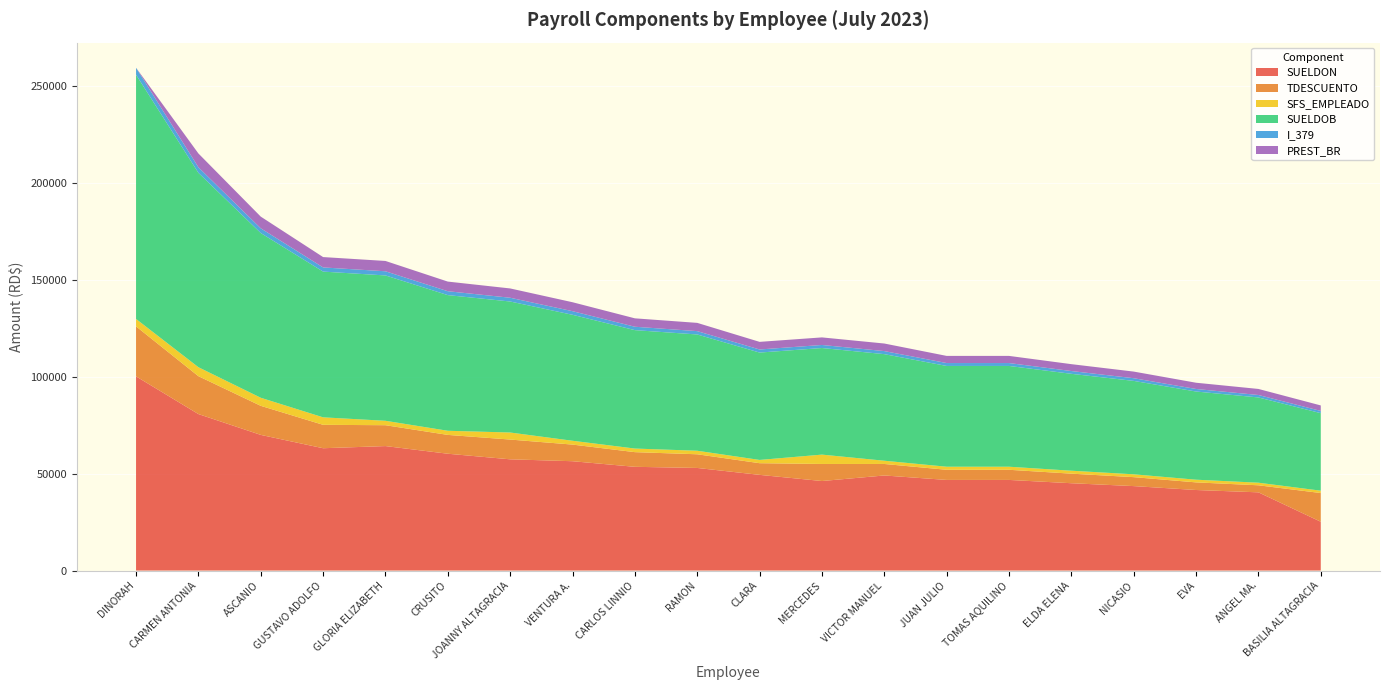

Reading right to left, extract all data points from this chart.

SUELDON: BASILIA ALTAGRACIA=25186.3	ANGEL MA.=40363.2	EVA=41567.1	NICASIO=43580.1	ELDA ELENA=45066.0	TOMAS AQUILINO=46765.5	JUAN JULIO=46765.5	VICTOR MANUEL=49064.8	MERCEDES=46197.8	CLARA=49379.8	RAMON=52942.3	CARLOS LINNIO=53531.3	VENTURA A.=56420.6	JOANNY ALTAGRACIA=57401.1	CRUSITO=60284.2	GLORIA ELIZABETH=64233.2	GUSTAVO ADOLFO=63121.7	ASCANIO=70005.9	CARMEN ANTONIA=80749.1	DINORAH=100207.1
TDESCUENTO: BASILIA ALTAGRACIA=14813.6	ANGEL MA.=3631.5	EVA=3932.9	NICASIO=4619.9	ELDA ELENA=4934.0	TOMAS AQUILINO=5234.5	JUAN JULIO=5234.5	VICTOR MANUEL=5935.2	MERCEDES=8802.2	CLARA=6020.2	RAMON=7057.6	CARLOS LINNIO=7568.7	VENTURA A.=8579.5	JOANNY ALTAGRACIA=10198.9	CRUSITO=9715.9	GLORIA ELIZABETH=10766.9	GUSTAVO ADOLFO=12078.3	ASCANIO=14994.0	CARMEN ANTONIA=19550.9	DINORAH=25792.9
SFS_EMPLEADO: BASILIA ALTAGRACIA=1216.0	ANGEL MA.=1337.4	EVA=1383.2	NICASIO=1465.3	ELDA ELENA=1520.0	TOMAS AQUILINO=1580.8	JUAN JULIO=1580.8	VICTOR MANUEL=1672.0	MERCEDES=4826.9	CLARA=1684.2	RAMON=1824.0	CARLOS LINNIO=1857.4	VENTURA A.=1976.0	JOANNY ALTAGRACIA=3632.5	CRUSITO=2128.0	GLORIA ELIZABETH=2280.0	GUSTAVO ADOLFO=3863.5	ASCANIO=4161.4	CARMEN ANTONIA=4626.6	DINORAH=3830.4
SUELDOB: BASILIA ALTAGRACIA=40000.0	ANGEL MA.=43994.8	EVA=45500.0	NICASIO=48200.0	ELDA ELENA=50000.0	TOMAS AQUILINO=52000.0	JUAN JULIO=52000.0	VICTOR MANUEL=55000.0	MERCEDES=55000.0	CLARA=55400.0	RAMON=60000.0	CARLOS LINNIO=61100.0	VENTURA A.=65000.0	JOANNY ALTAGRACIA=67600.0	CRUSITO=70000.0	GLORIA ELIZABETH=75000.0	GUSTAVO ADOLFO=75200.0	ASCANIO=85000.0	CARMEN ANTONIA=100300.0	DINORAH=126000.0
I_379: BASILIA ALTAGRACIA=1148.0	ANGEL MA.=1262.7	EVA=1305.8	NICASIO=1383.3	ELDA ELENA=1435.0	TOMAS AQUILINO=1492.4	JUAN JULIO=1492.4	VICTOR MANUEL=1578.5	MERCEDES=1578.5	CLARA=1590.0	RAMON=1722.0	CARLOS LINNIO=1753.6	VENTURA A.=1865.5	JOANNY ALTAGRACIA=1940.1	CRUSITO=2009.0	GLORIA ELIZABETH=2152.5	GUSTAVO ADOLFO=2158.2	ASCANIO=2439.5	CARMEN ANTONIA=2878.6	DINORAH=3616.2
PREST_BR: BASILIA ALTAGRACIA=2840.0	ANGEL MA.=3123.6	EVA=3230.5	NICASIO=3422.2	ELDA ELENA=3550.0	TOMAS AQUILINO=3692.0	JUAN JULIO=3692.0	VICTOR MANUEL=3905.0	MERCEDES=3905.0	CLARA=3933.4	RAMON=4260.0	CARLOS LINNIO=4338.1	VENTURA A.=4615.0	JOANNY ALTAGRACIA=4799.6	CRUSITO=4970.0	GLORIA ELIZABETH=5325.0	GUSTAVO ADOLFO=5339.2	ASCANIO=6035.0	CARMEN ANTONIA=7121.3	DINORAH=0.0